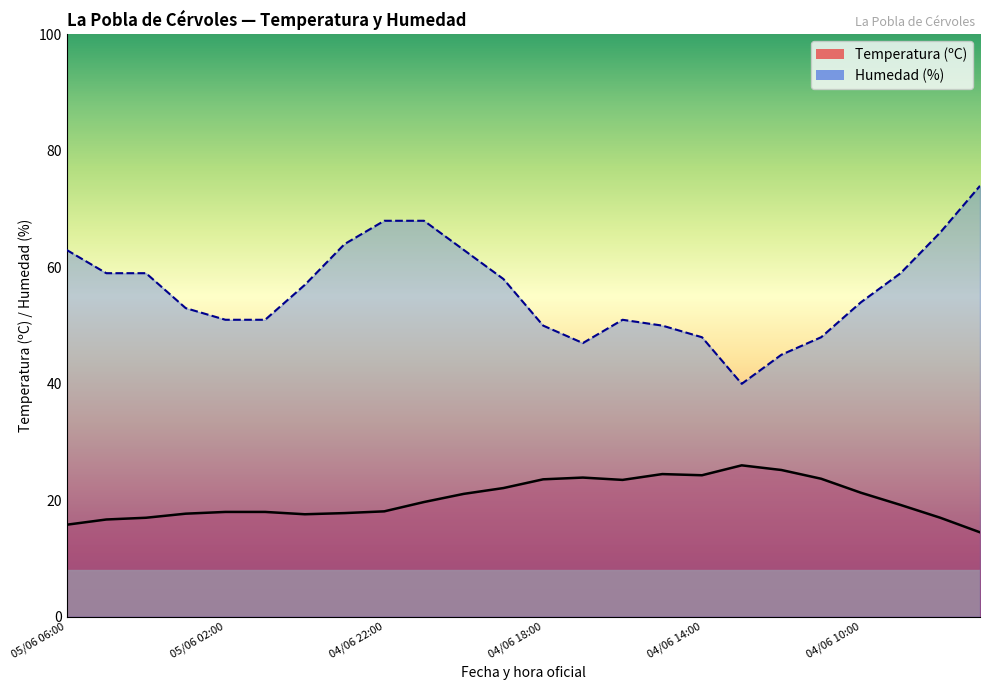

What is the value of the Temperatura (ºC) point at the 20th from the left?

23.7